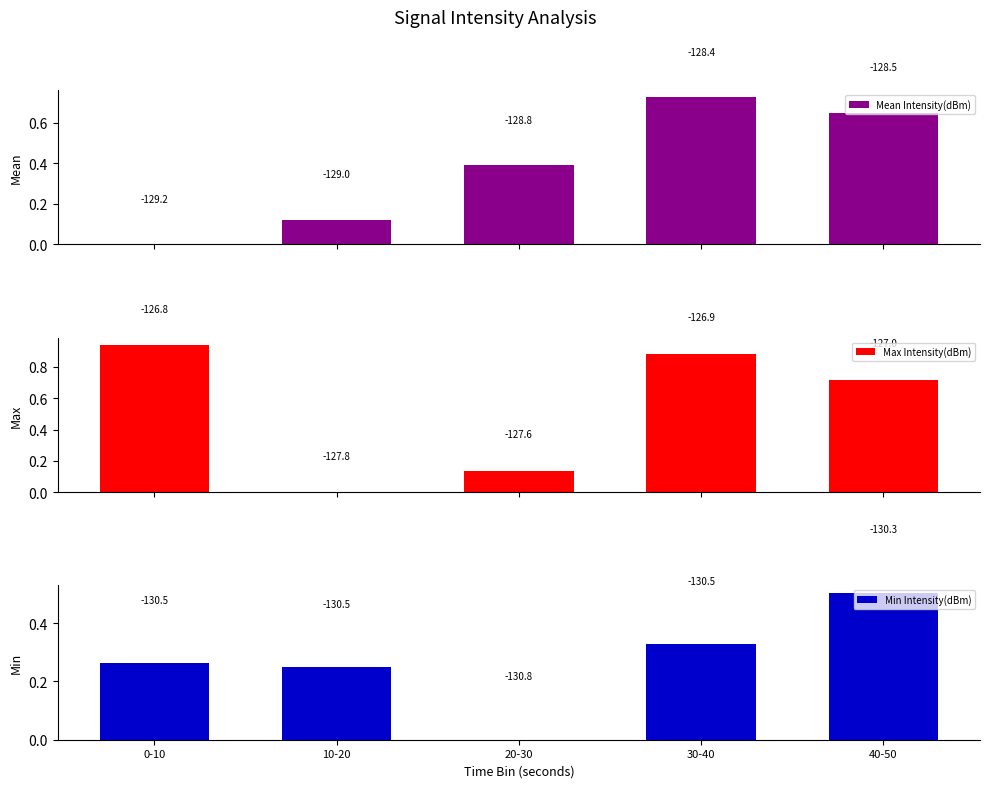

Reading left to right, extract all data points from this chart.

Mean Intensity(dBm): 0.0	0.1	0.4	0.7	0.6
Max Intensity(dBm): 0.9	0.0	0.1	0.9	0.7
Min Intensity(dBm): 0.3	0.2	0.0	0.3	0.5